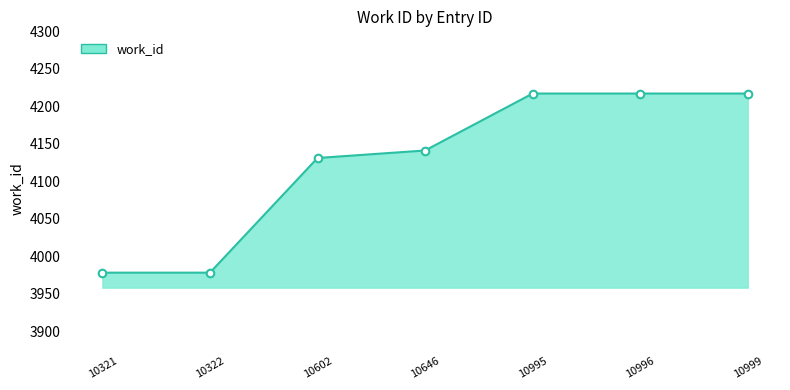

Between 10646 and 10322, which is larger?

10646